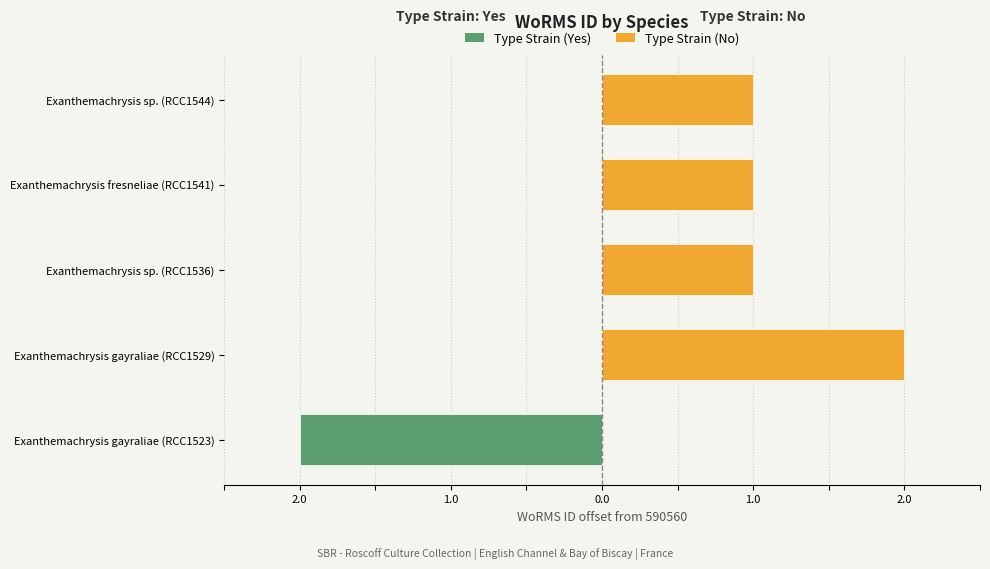

True or false: Type Strain (Yes) has a value of 1 at Exanthemachrysis sp. (RCC1536).

False